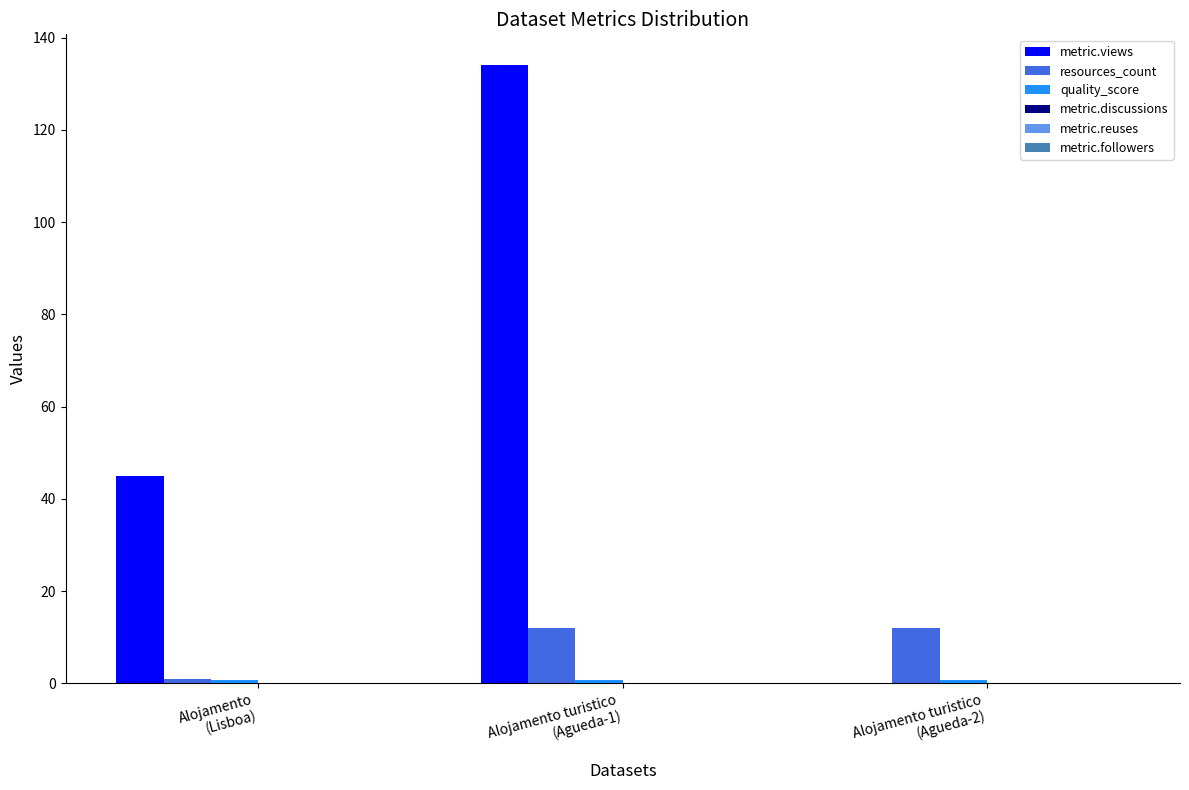

How many series are shown in this chart?

3